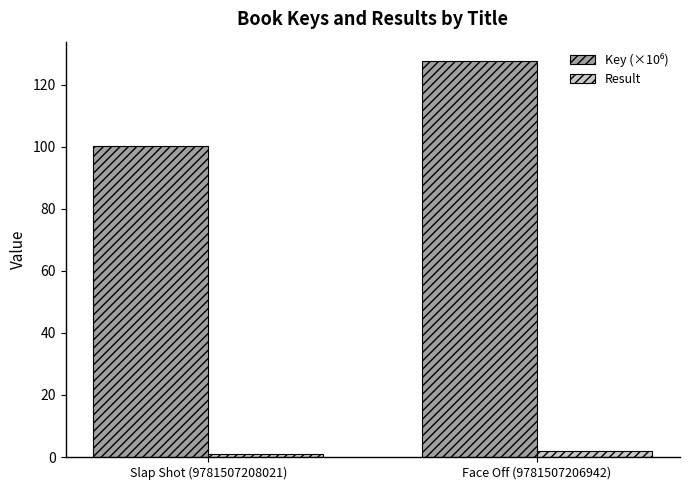

What is the total value across all series at Slap Shot (9781507208021)?

101.3